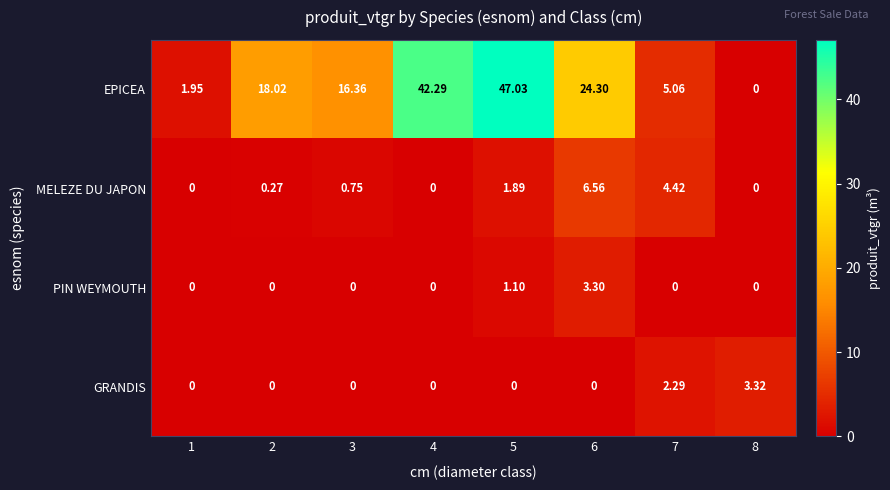

At how many categories does at least one series exceed 41?

2